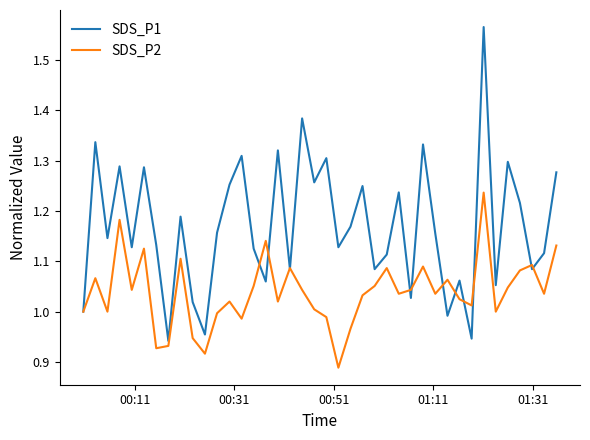

Rank the series by their maximum value, from highest to lowest.

SDS_P1, SDS_P2